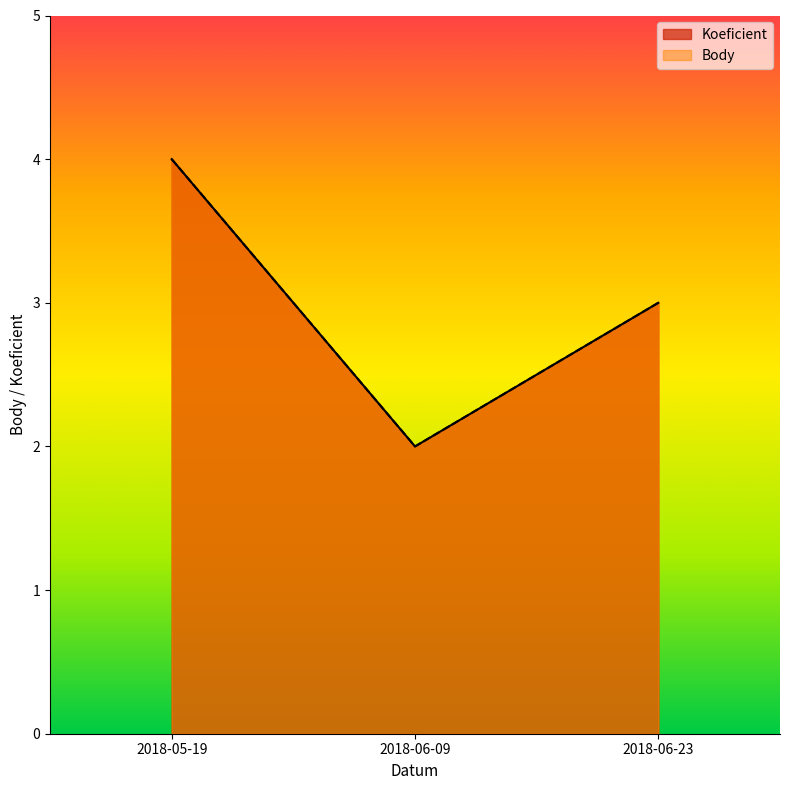

How many values in the Koeficient series exceed 3?

1